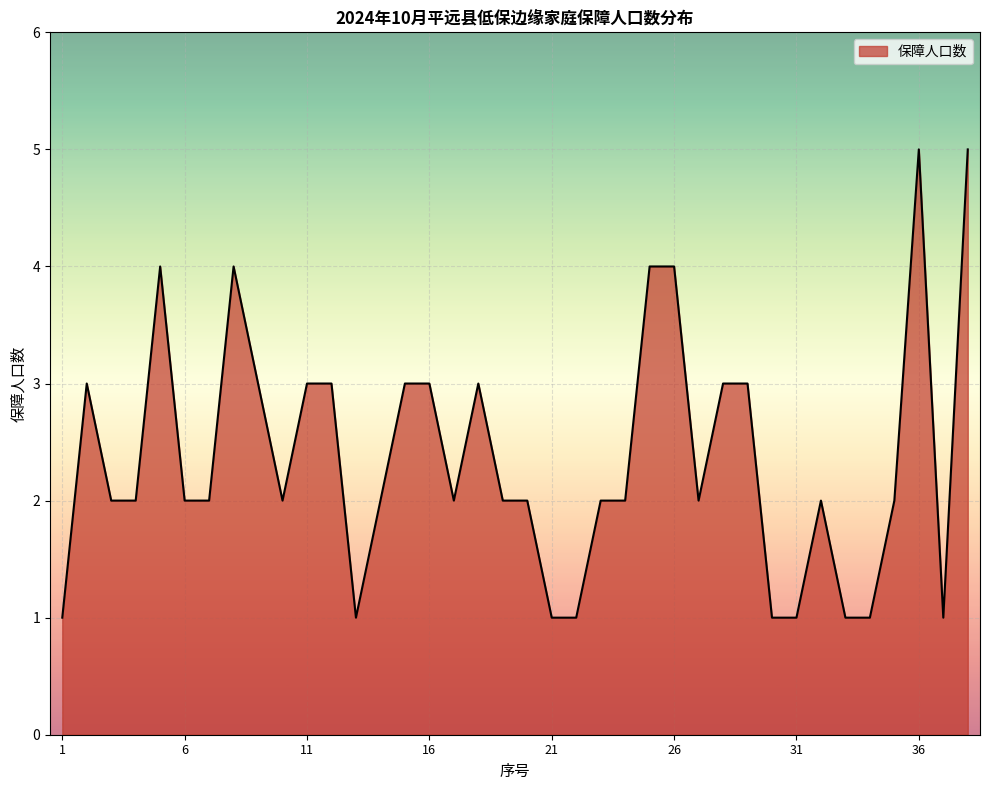

What is the greatest value displayed?

5